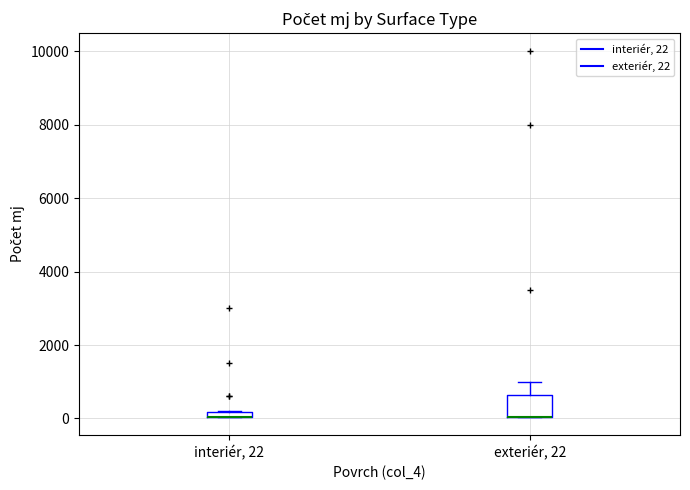

Which box is the tallest, from its lower edge to its upper edge?

exteriér, 22